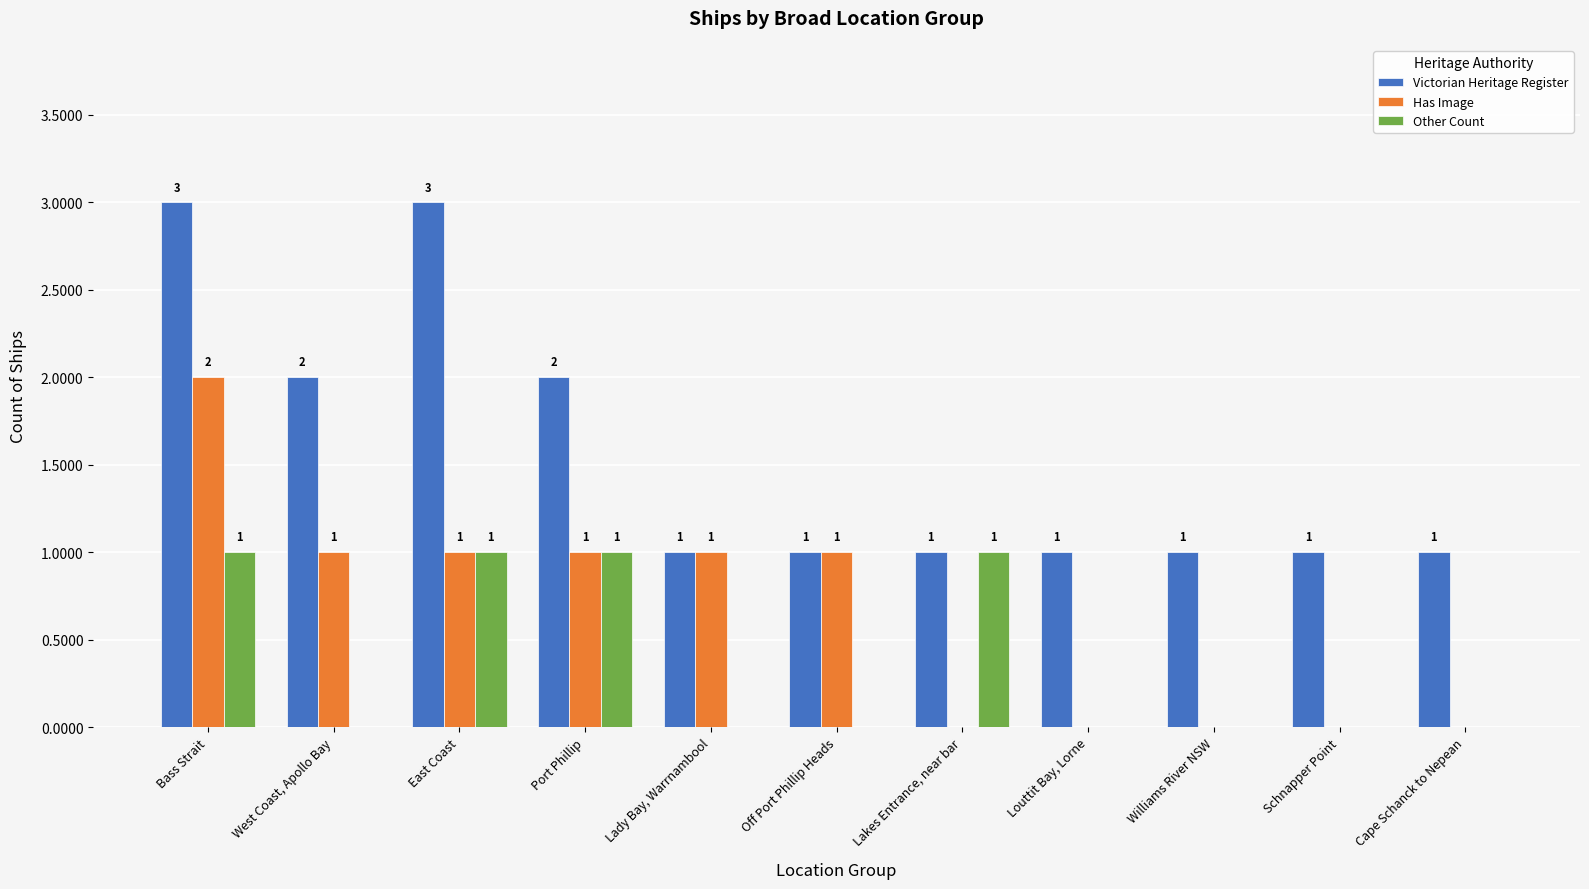

At which label does Has Image first exceed 1?

Bass Strait